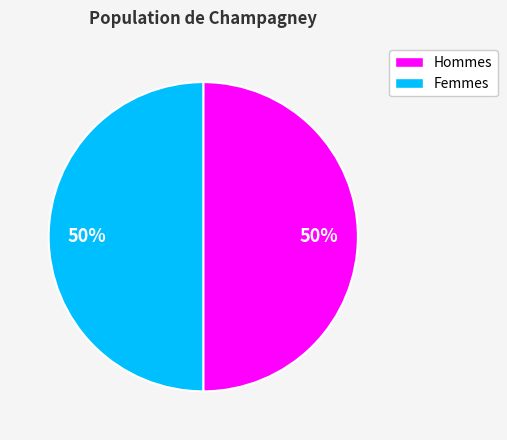

To the nearest percent, what is the average slice percentage?

50%